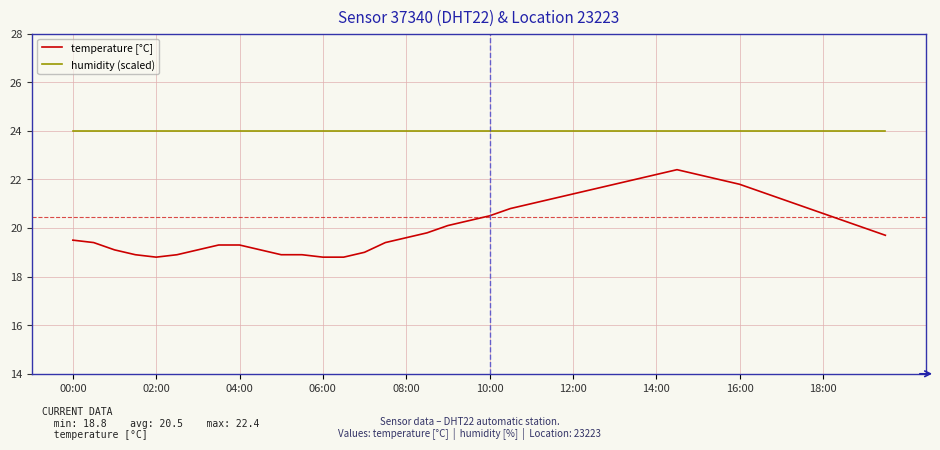

Which series has the largest total across all categories?

humidity (scaled)